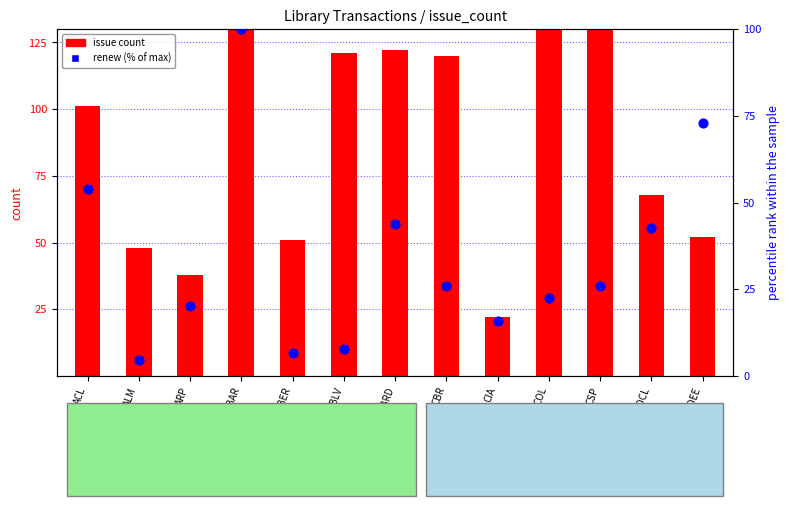

Which series has the widest spread of Y values?

issue count